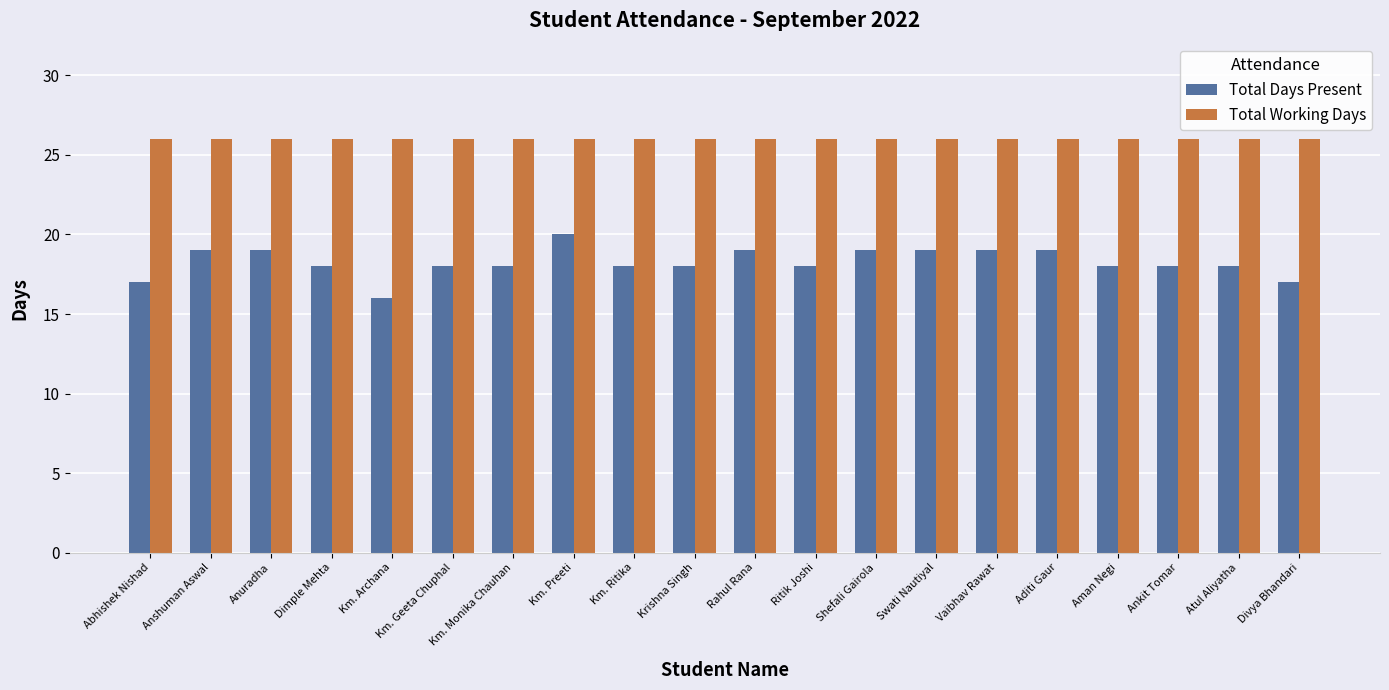

Reading right to left, extract all data points from this chart.

Total Days Present: 17	18	18	18	19	19	19	19	18	19	18	18	20	18	18	16	18	19	19	17
Total Working Days: 26	26	26	26	26	26	26	26	26	26	26	26	26	26	26	26	26	26	26	26